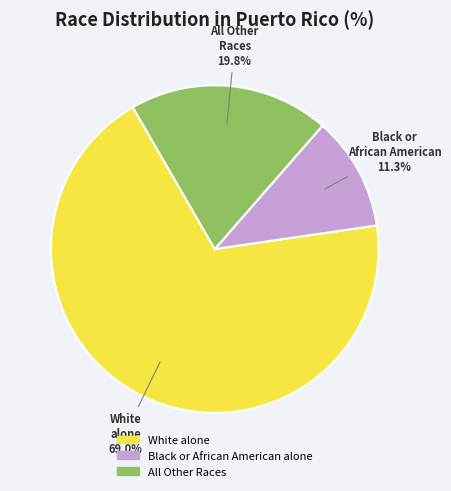

Which category has the smallest portion of the pie?

Black or African American alone